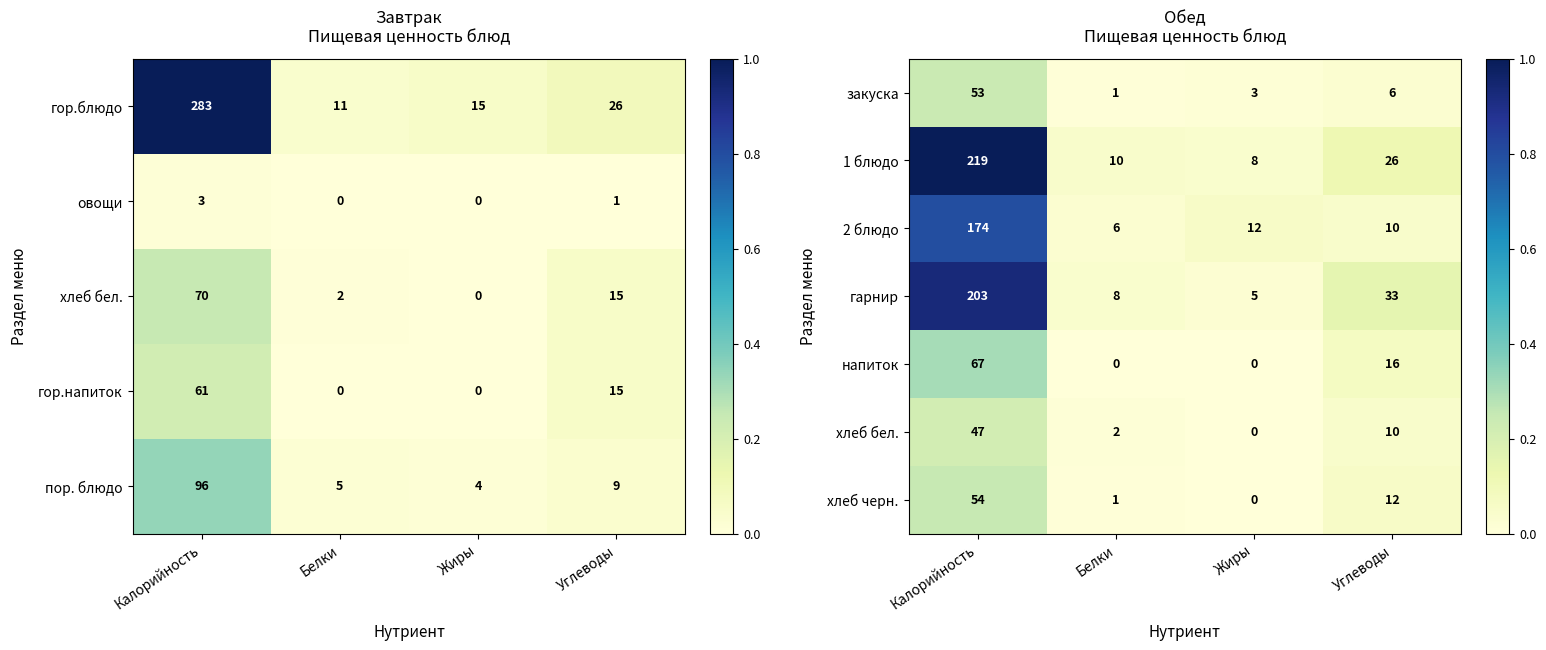

At which label does закуска reach its minimum?

Белки